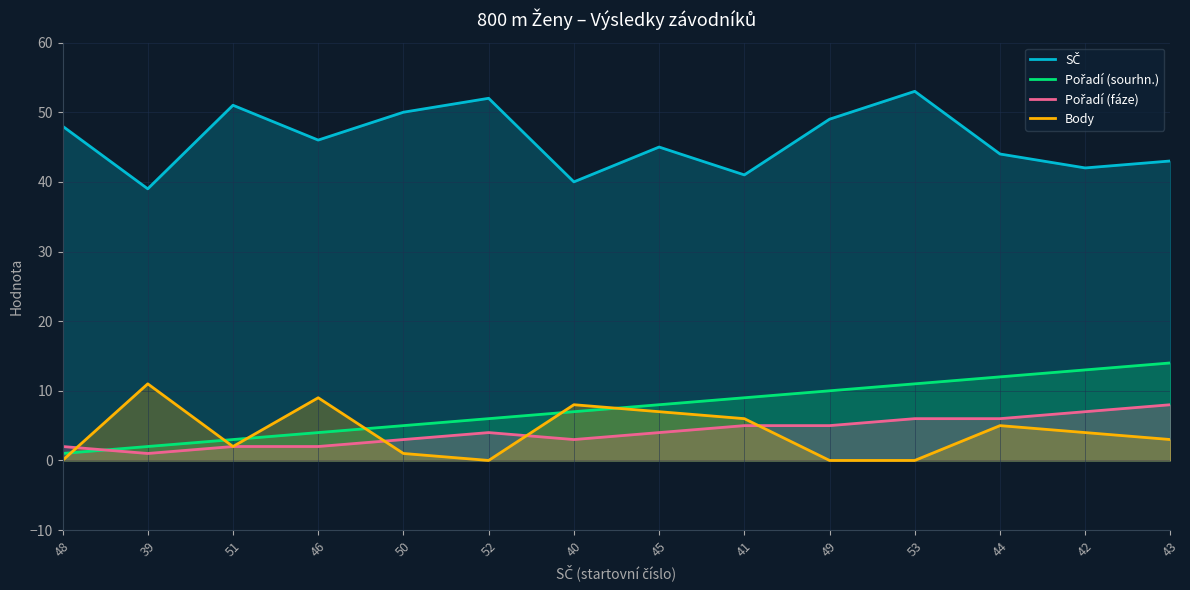

At how many categories does at least one series exceed 15?

14